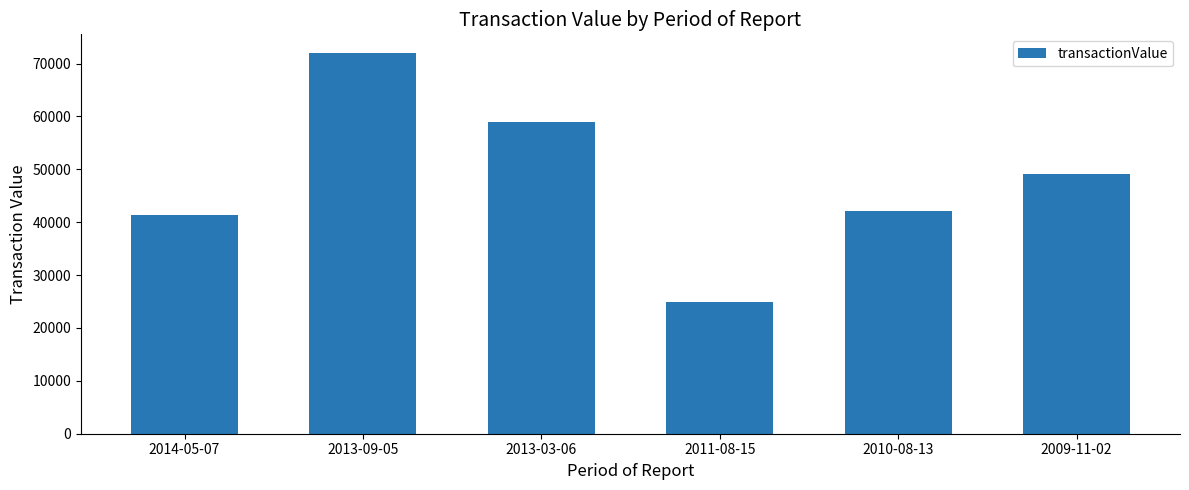

How many categories are shown in the chart?

6